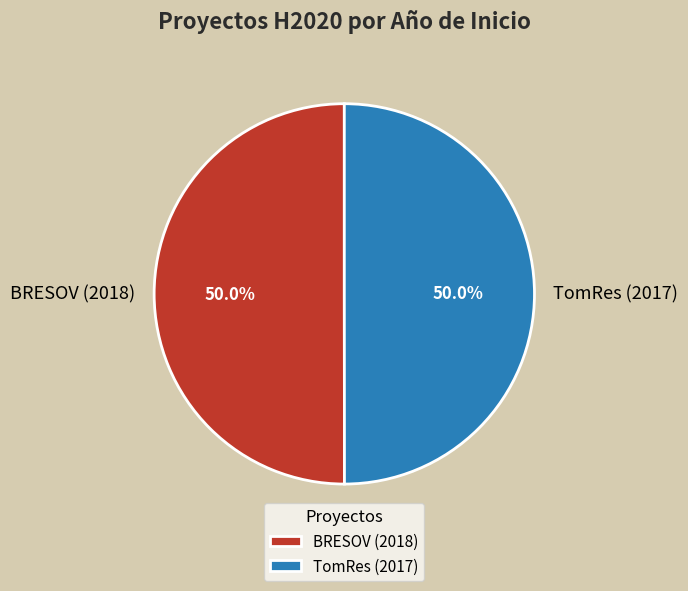

What is the total percentage of TomRes (2017) and BRESOV (2018)?

100.0%